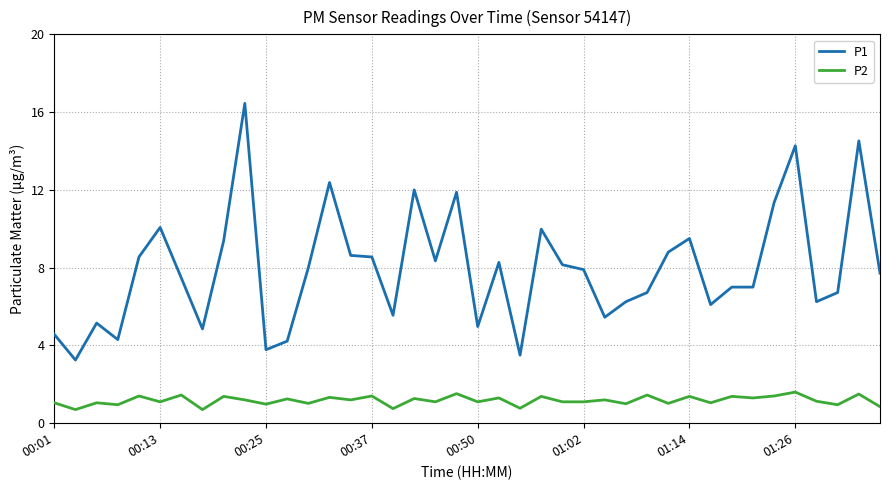

What are all the series names shown in the legend?

P1, P2